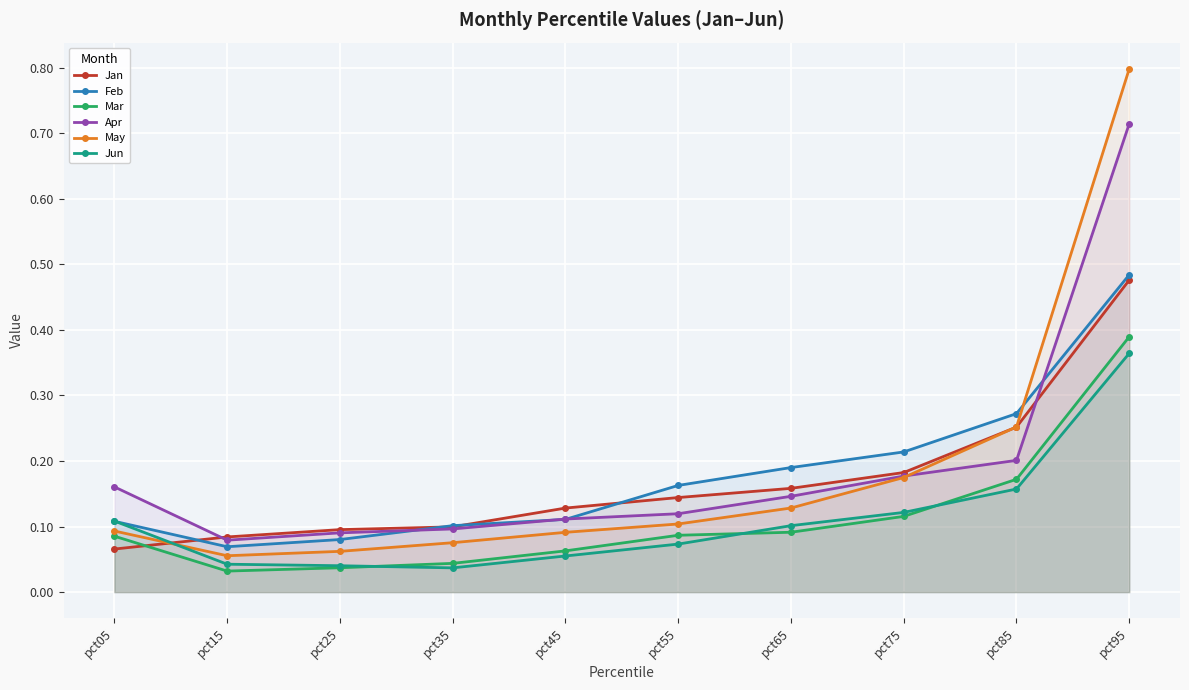

List the labels in order of Jun value, smallest first.

pct35, pct25, pct15, pct45, pct55, pct65, pct05, pct75, pct85, pct95